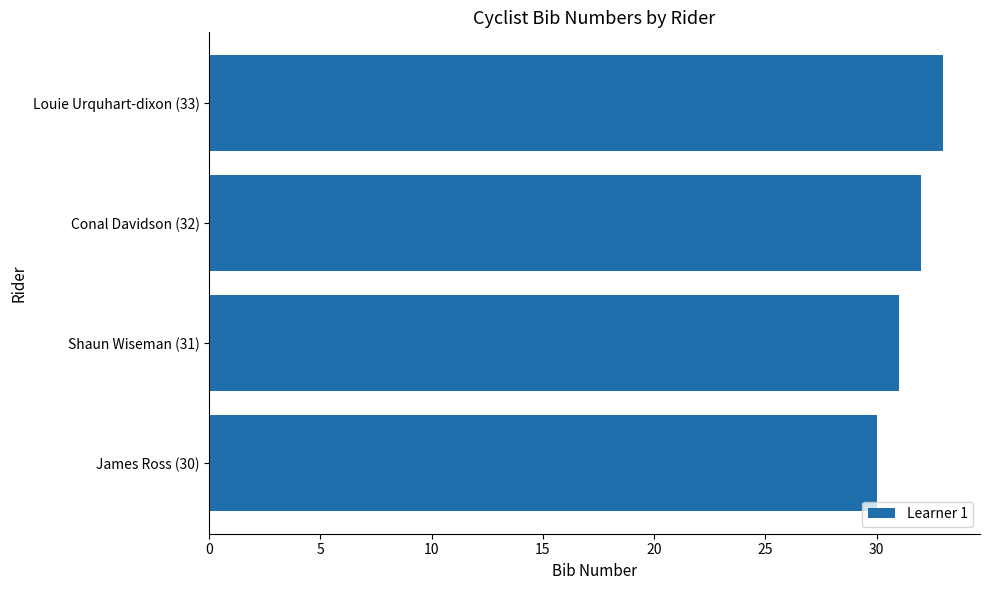

Between James Ross (30) and Conal Davidson (32), which is larger?

Conal Davidson (32)